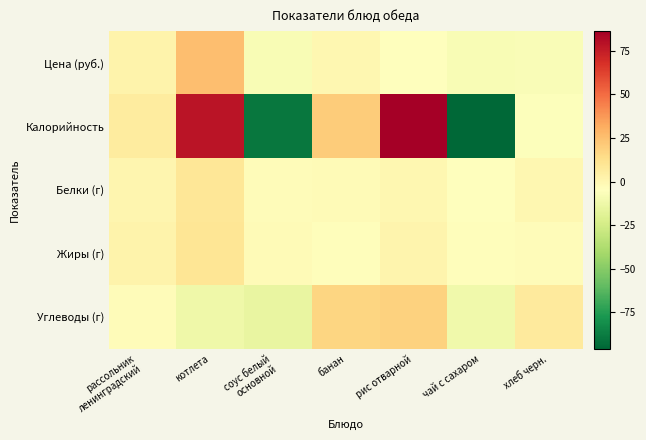

Reading left to right, list all the values displayed in this chart.

Цена (руб.): рассольник
ленинградский=1.8	котлета=25.5	соус белый
основной=-8.2	банан=-0.1	рис отварной=-4.4	чай с сахаром=-7.8	хлеб черн.=-7.0
Калорийность: рассольник
ленинградский=6.3	котлета=78.3	соус белый
основной=-89.7	банан=20.3	рис отварной=86.3	чай с сахаром=-95.7	хлеб черн.=-5.7
Белки (г): рассольник
ленинградский=0.9	котлета=8.9	соус белый
основной=-3.1	банан=-2.1	рис отварной=-0.1	чай с сахаром=-4.1	хлеб черн.=-0.1
Жиры (г): рассольник
ленинградский=2.0	котлета=10.0	соус белый
основной=-2.0	банан=-4.0	рис отварной=1.0	чай с сахаром=-4.0	хлеб черн.=-3.0
Углеводы (г): рассольник
ленинградский=-3.3	котлета=-12.3	соус белый
основной=-15.3	банан=16.7	рис отварной=18.7	чай с сахаром=-11.3	хлеб черн.=6.7